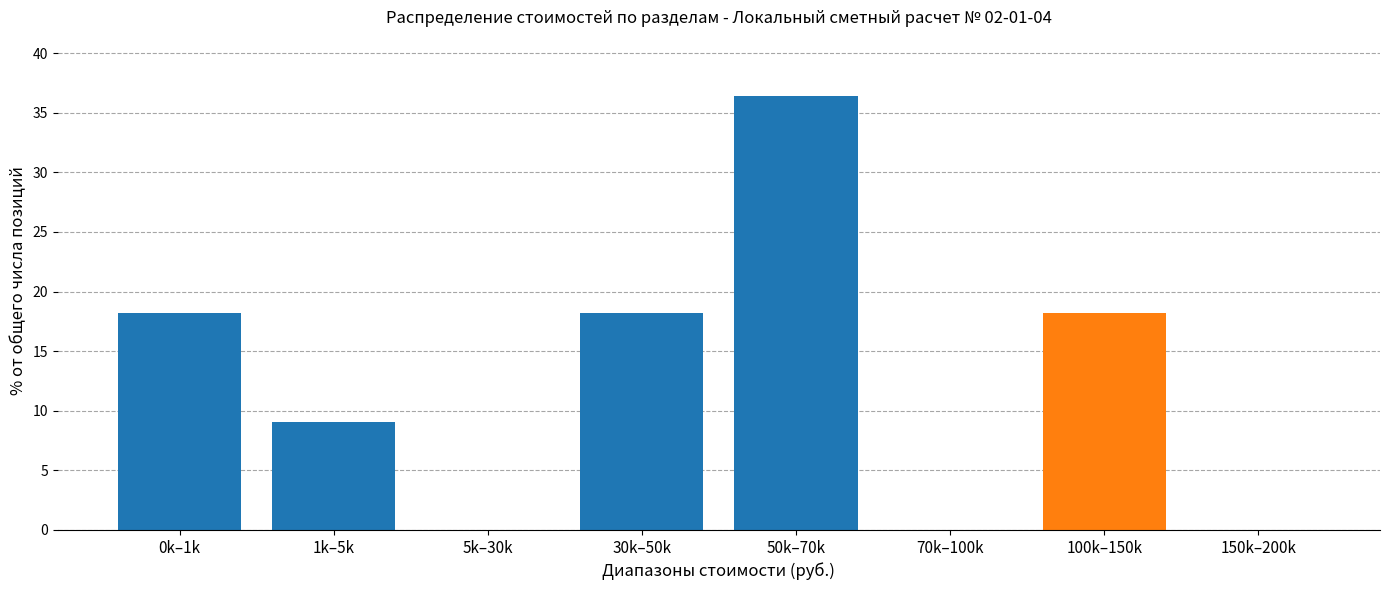

Reading left to right, list all the values displayed in this chart.

0k–1k=18.2	1k–5k=9.1	5k–30k=0.0	30k–50k=18.2	50k–70k=36.4	70k–100k=0.0	100k–150k=18.2	150k–200k=0.0